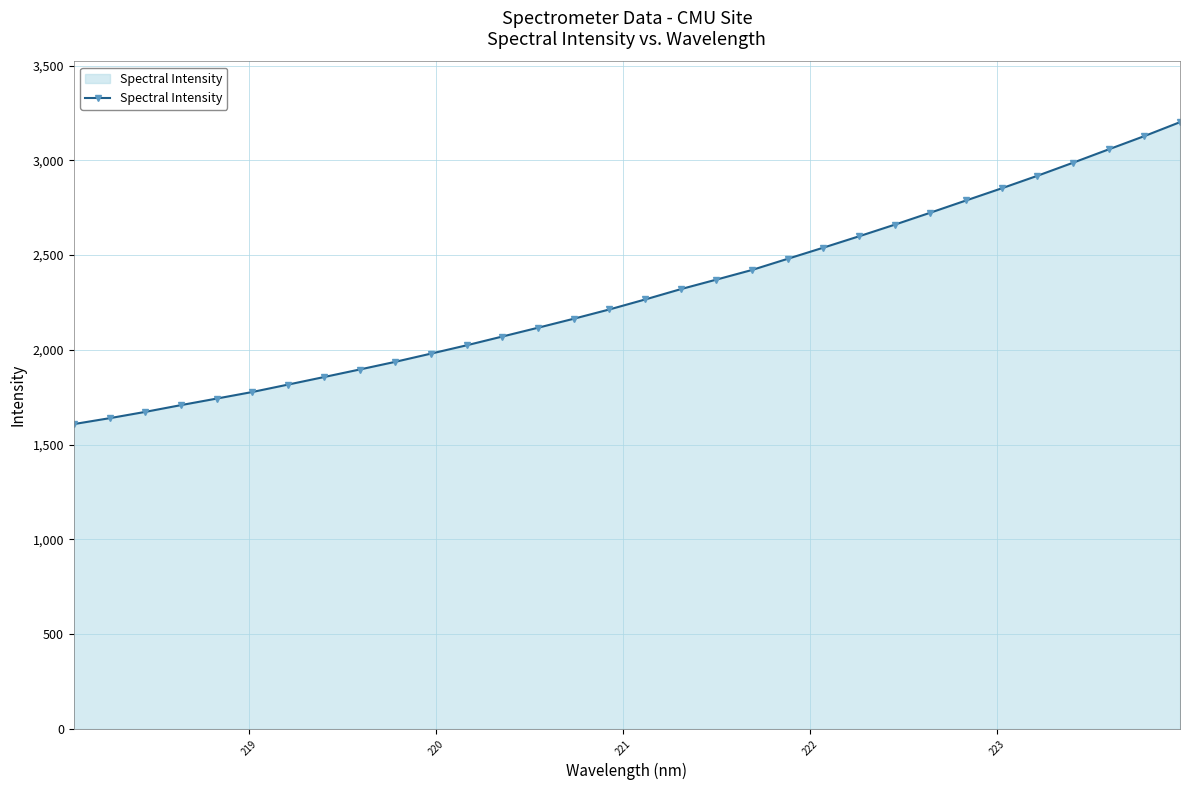

What is the difference between the maximum and minimum values?

1593.0